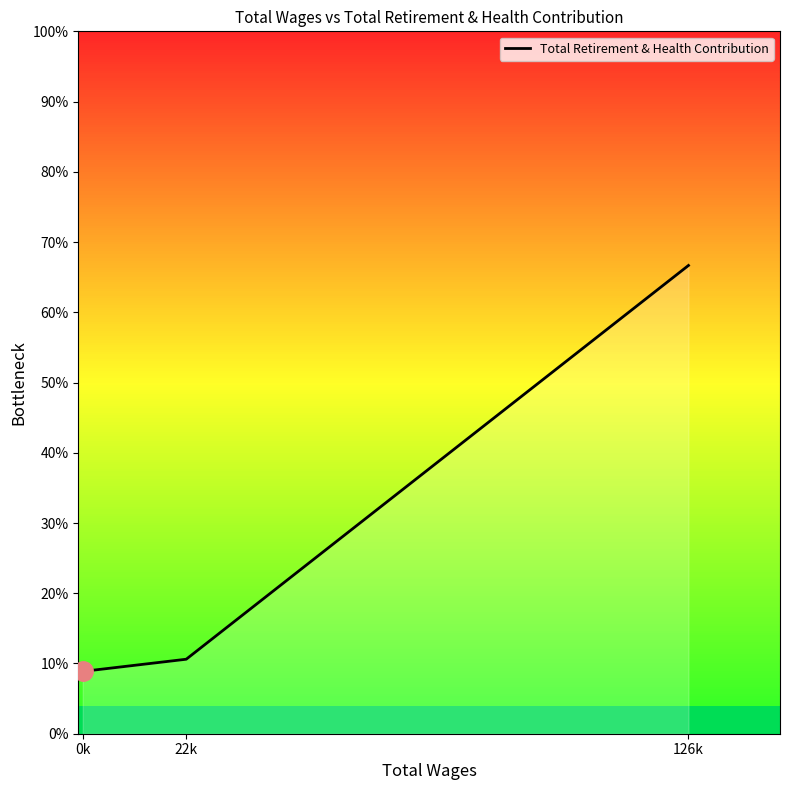

What is the change in value from 0k to 22k?

+513